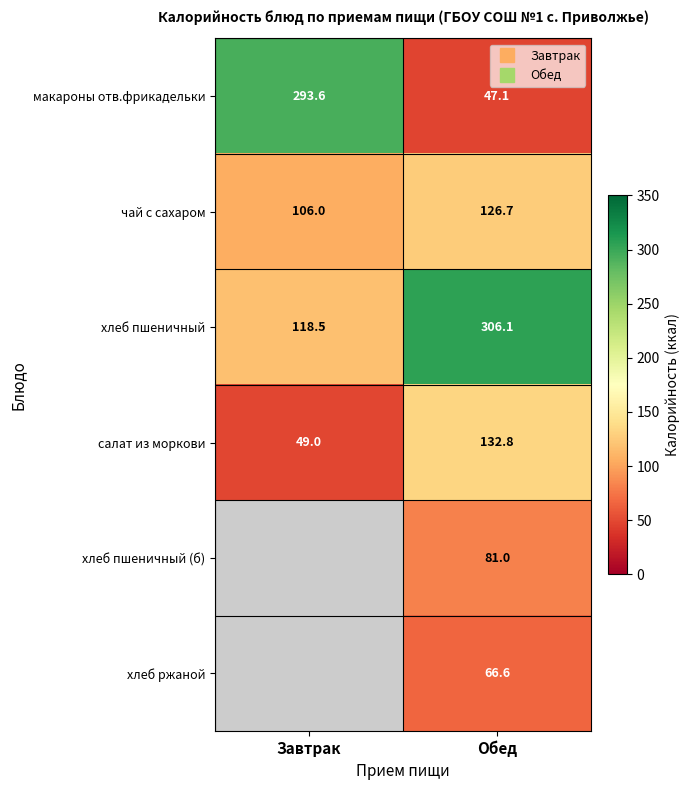

Is it true that макароны отв.фрикадельки equals 293.6 at Завтрак?

True